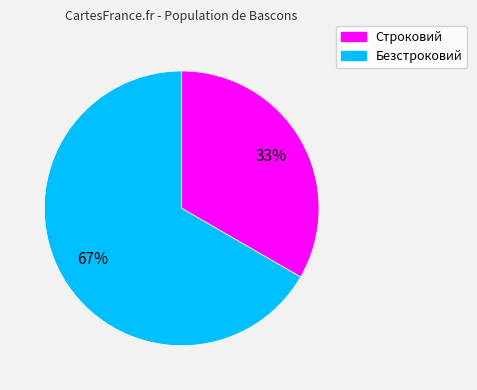

Combined, do Строковий and Безстроковий account for over 50%?

Yes